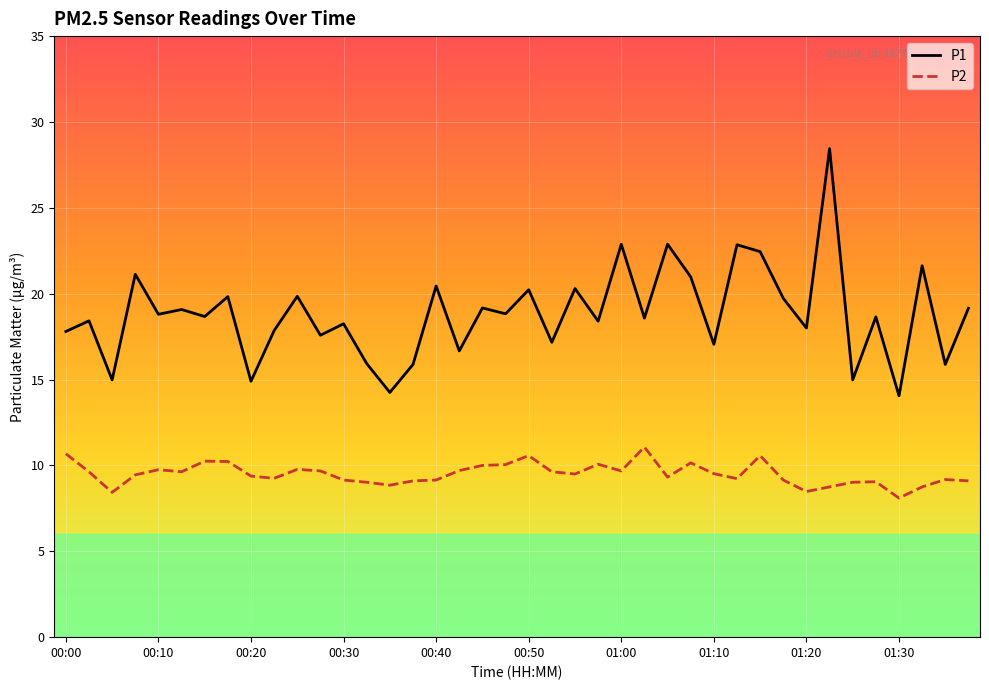

What is the highest value of the P2 series?

11.1